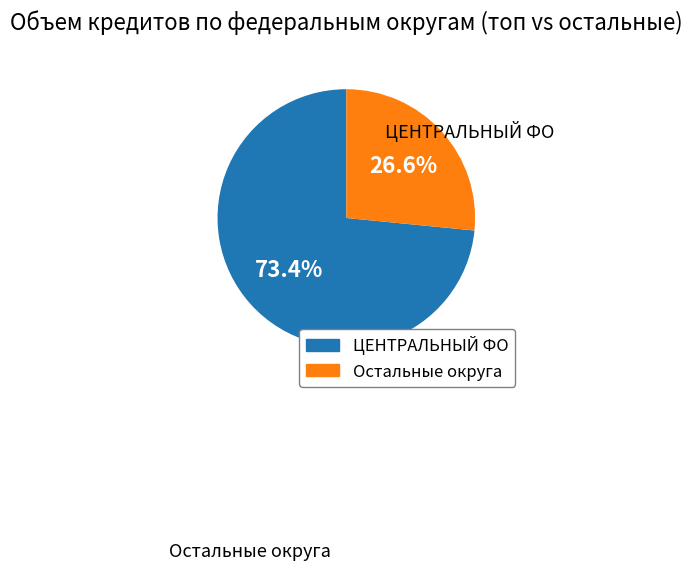

Is there any slice that represents more than half of the pie?

Yes